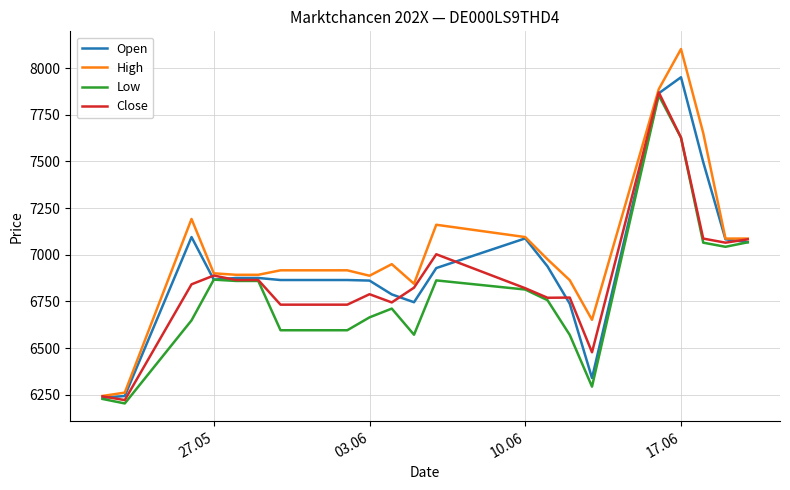

Which series has the widest spread of values?

High